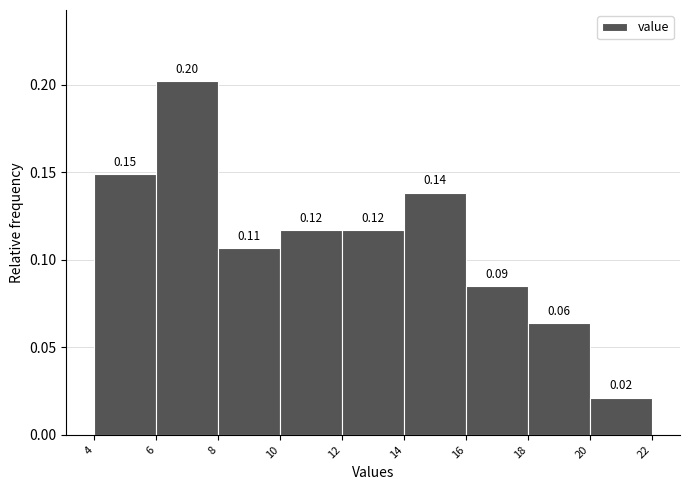

Over which range of the x-axis is the bar tallest?

6 to 8